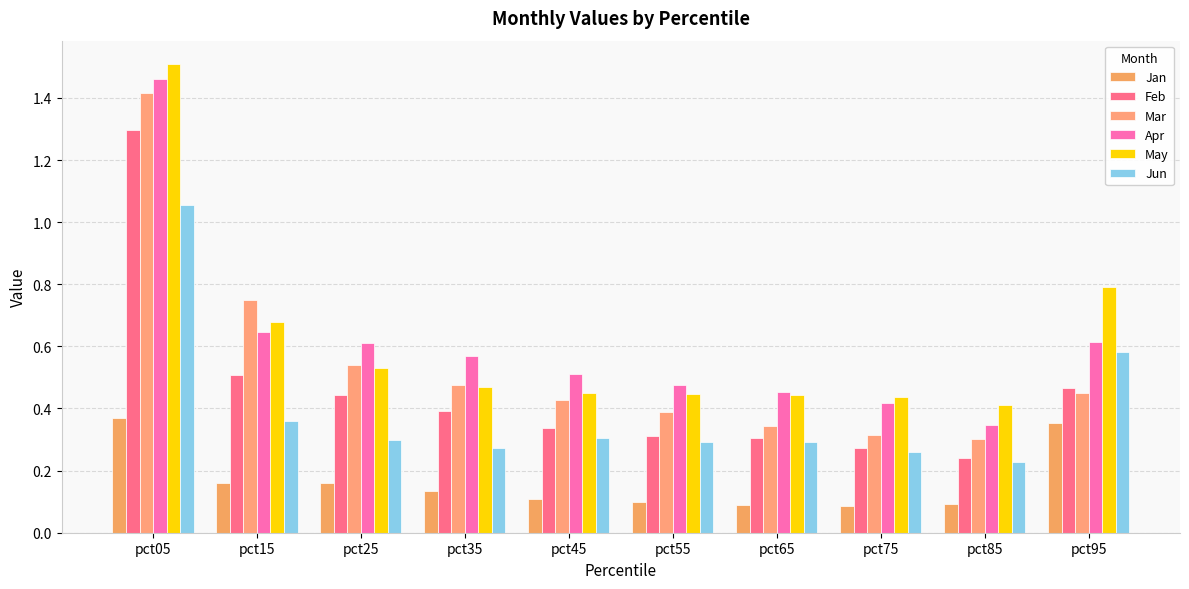

Is it true that Apr equals 0.8 at pct65?

False